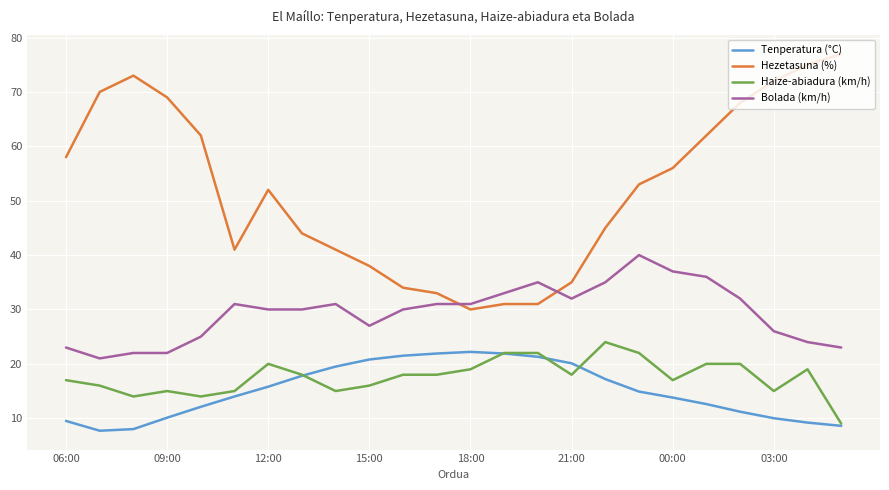

Is this an area chart (filled region under the line)?

No